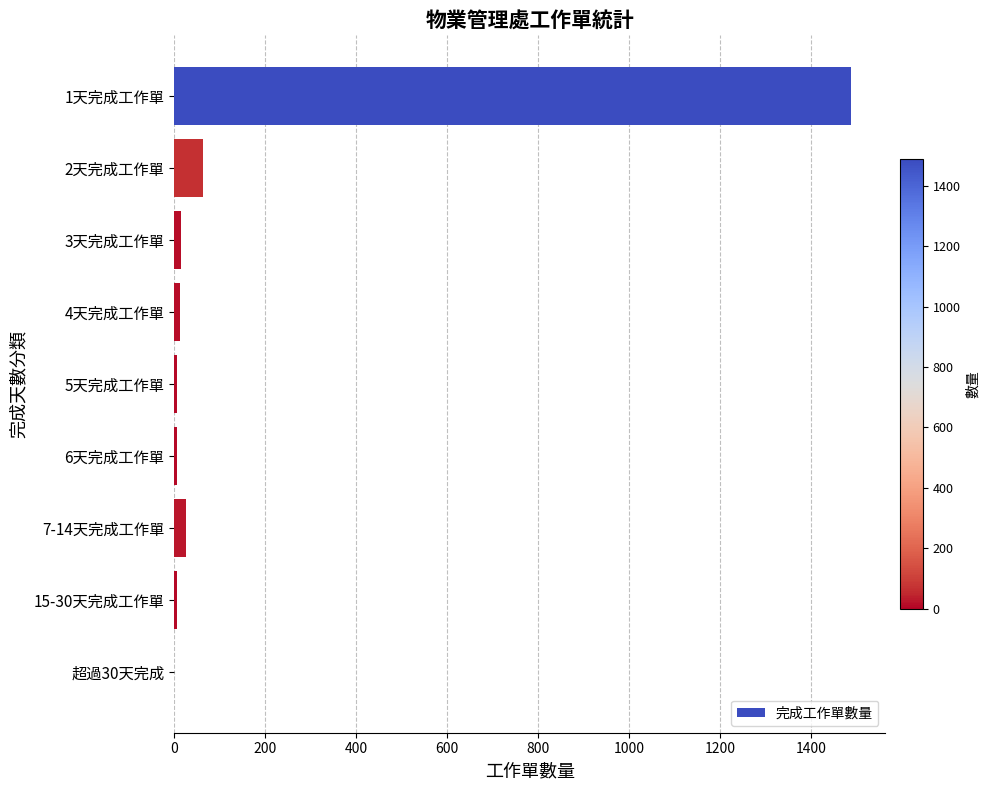

Where is the data nearest to the value 744?

2天完成工作單